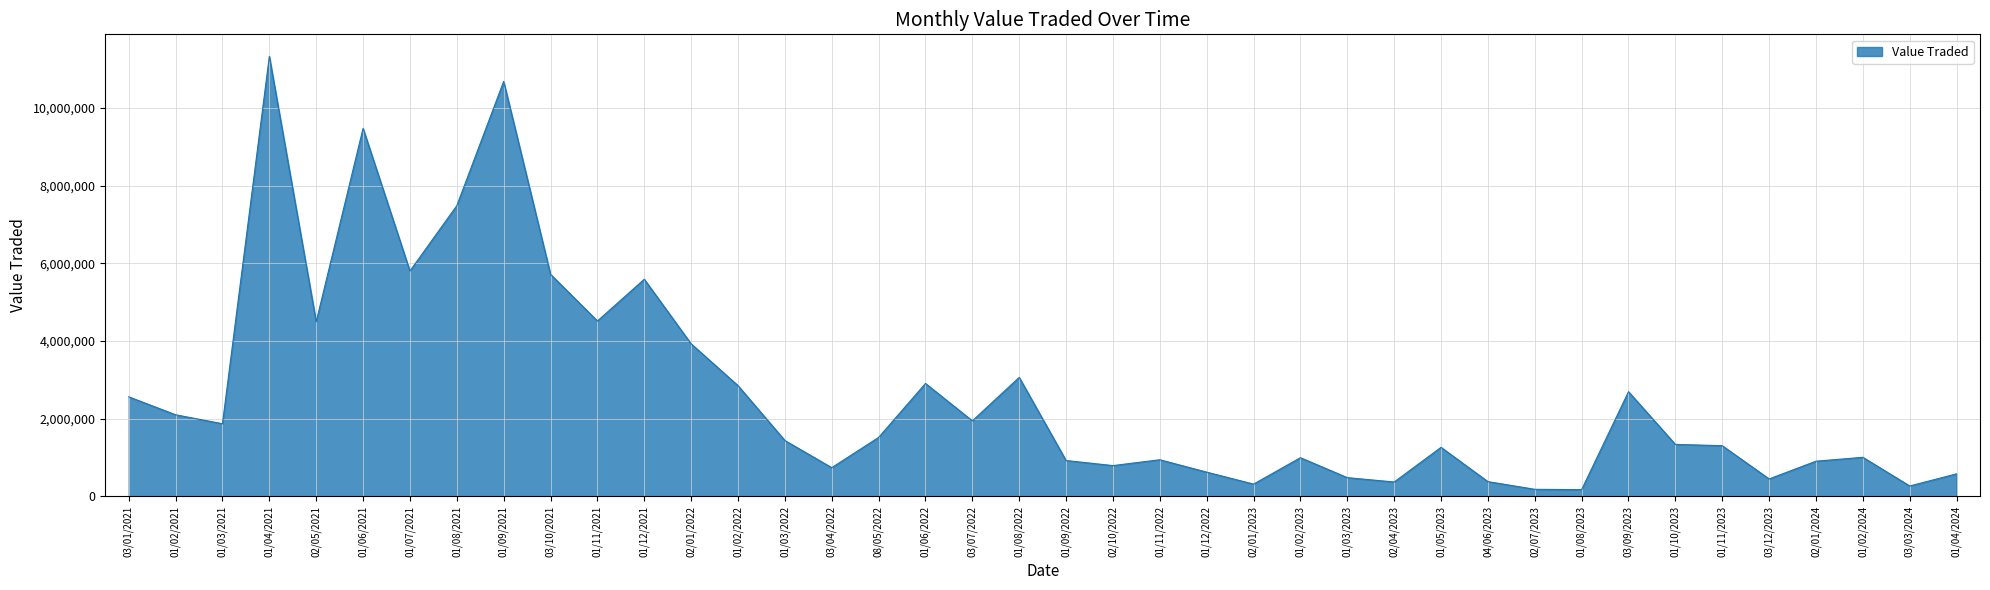

Between 03/09/2023 and 04/06/2023, which is larger?

03/09/2023